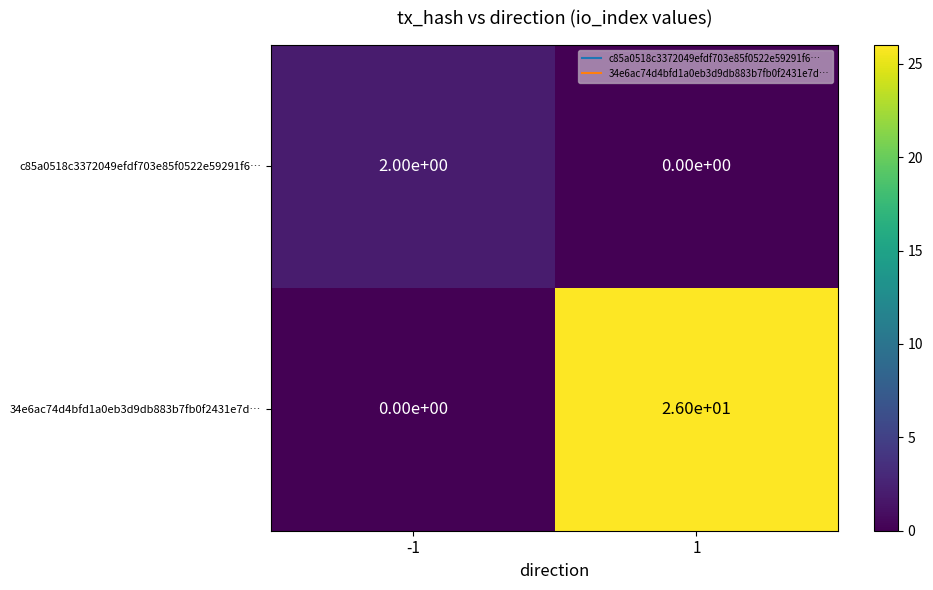

Reading right to left, list all the values displayed in this chart.

c85a0518c3372049efdf703e85f0522e59291f6…: 0	2
34e6ac74d4bfd1a0eb3d9db883b7fb0f2431e7d…: 26	0